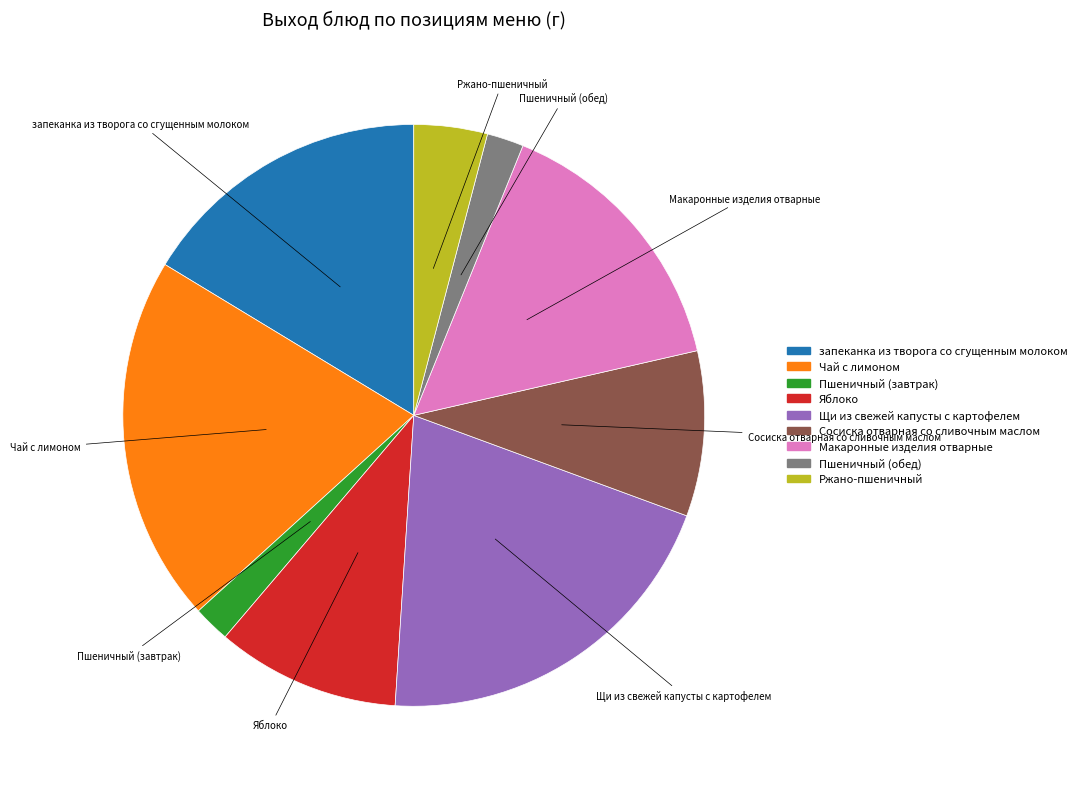

Is it true that Ржано-пшеничный is 4% of the pie?

True